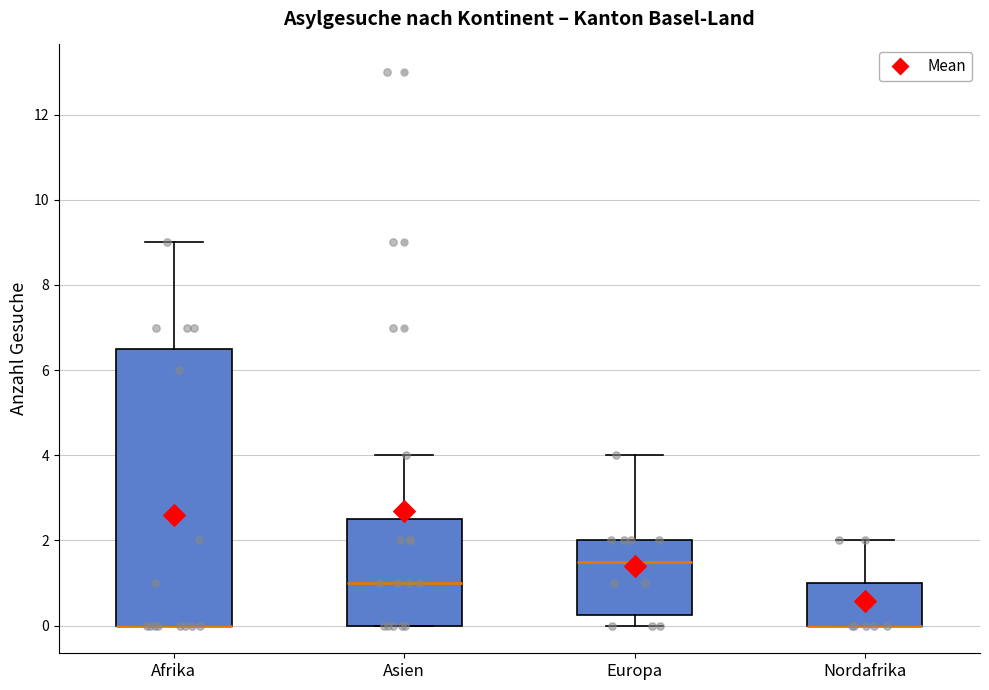

Comparing the boxes themselves (not the whiskers), which one is the tallest?

Afrika